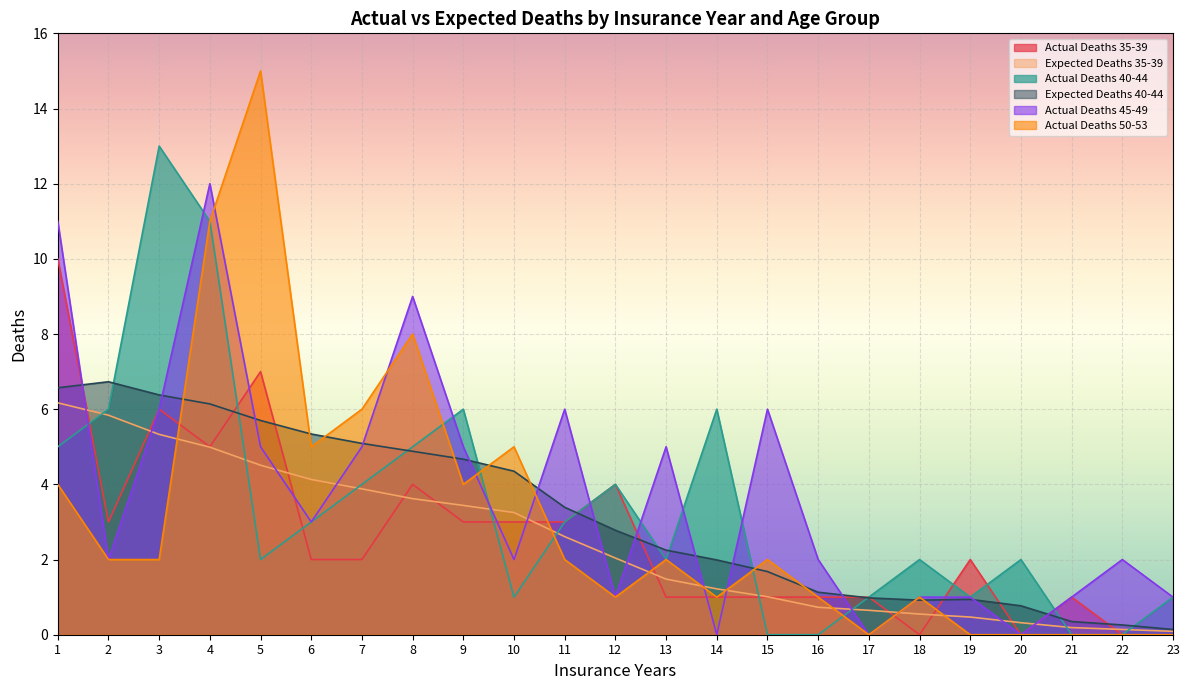

At which label is Expected Deaths 40-44 closest to 3?

12